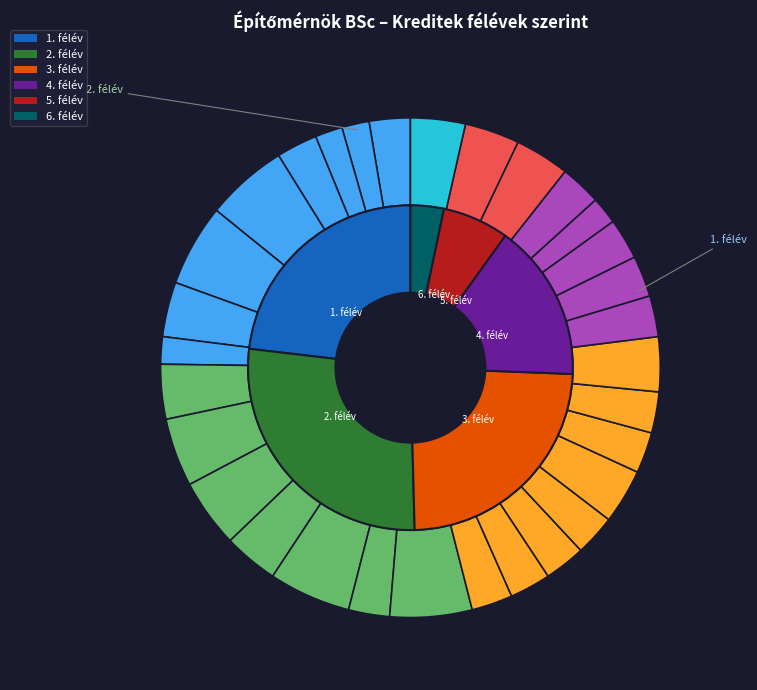

To the nearest percent, what is the average slice percentage?

3%